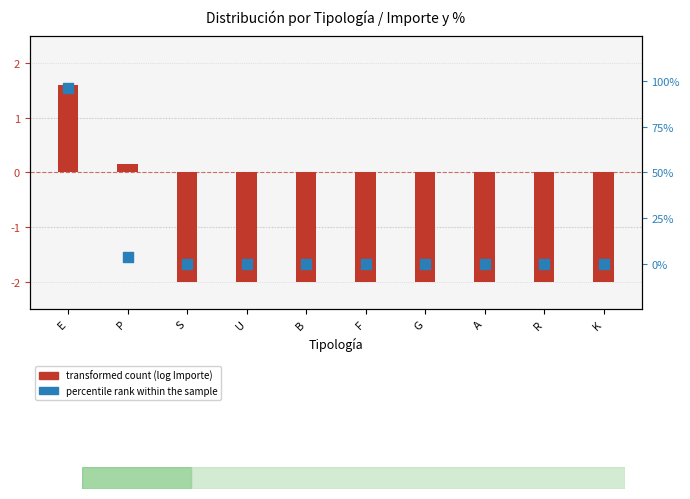

Which series contains the lowest Y value?

transformed count (log Importe)